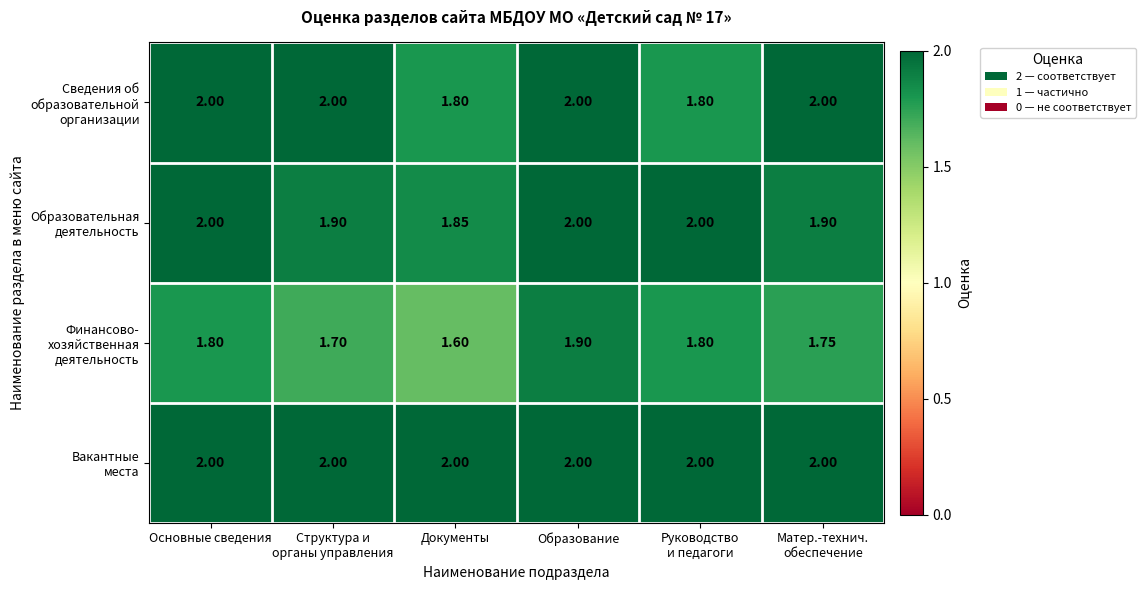

How many series are shown in this chart?

4